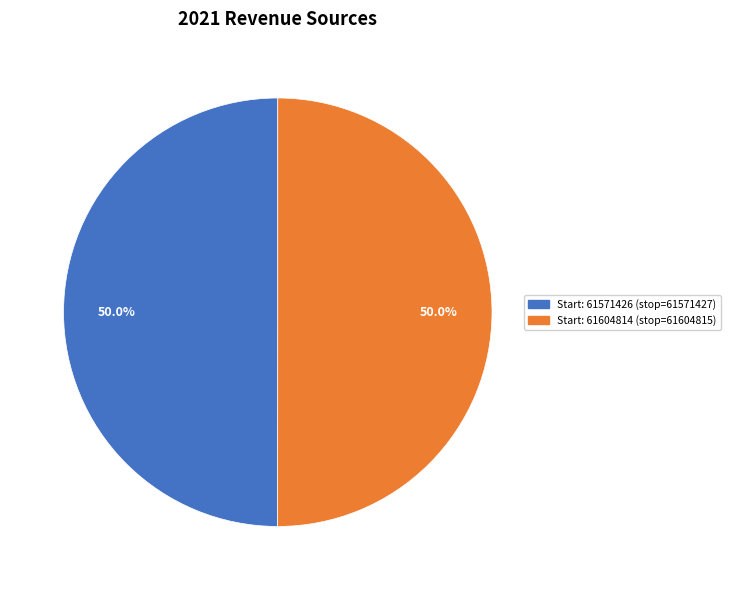

How much of the chart is everything except Start: 61571426 (stop=61571427)?

50.0%